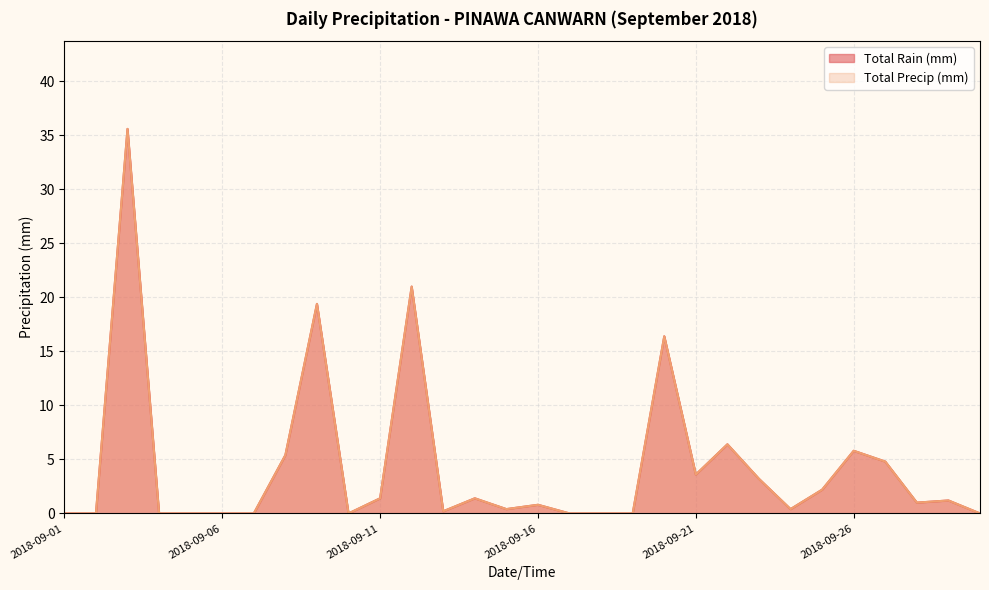

What is the sum of all Total Rain (mm) values?

130.6